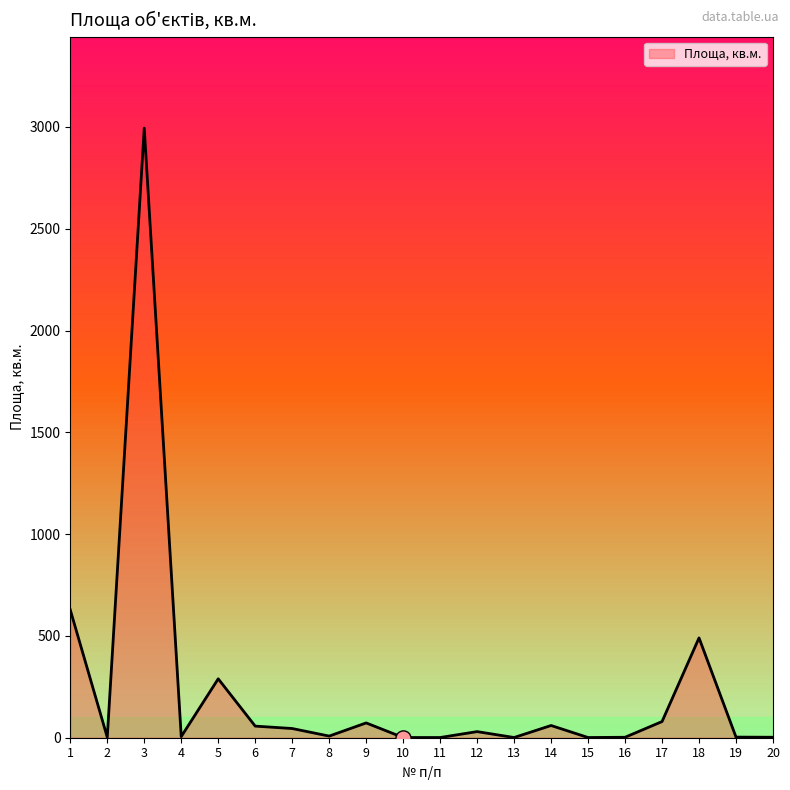

Which has a higher value, 2 or 12?

12